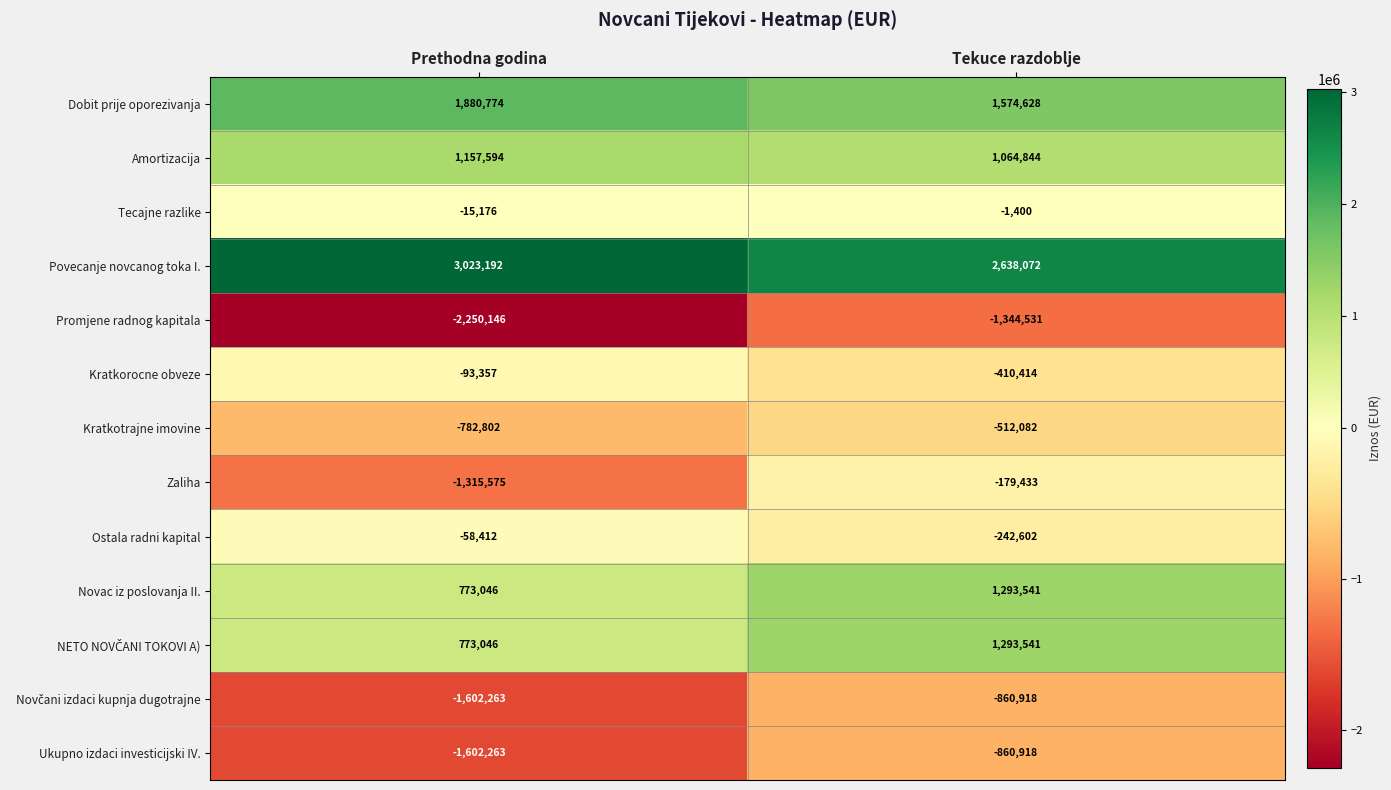

At which category is the sum across all series the highest?

Tekuce razdoblje